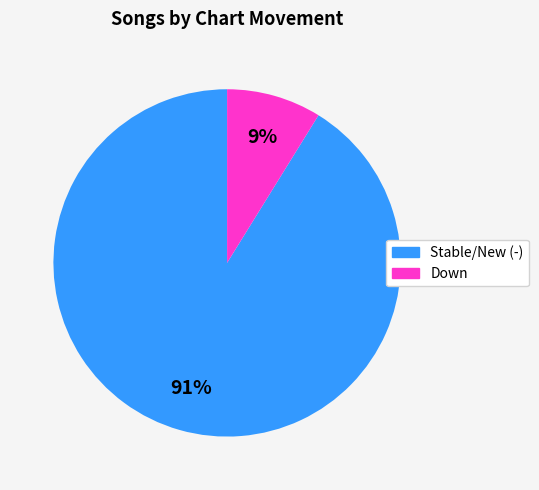

To the nearest percent, what is the difference between the largest and smallest slice percentages?

82%